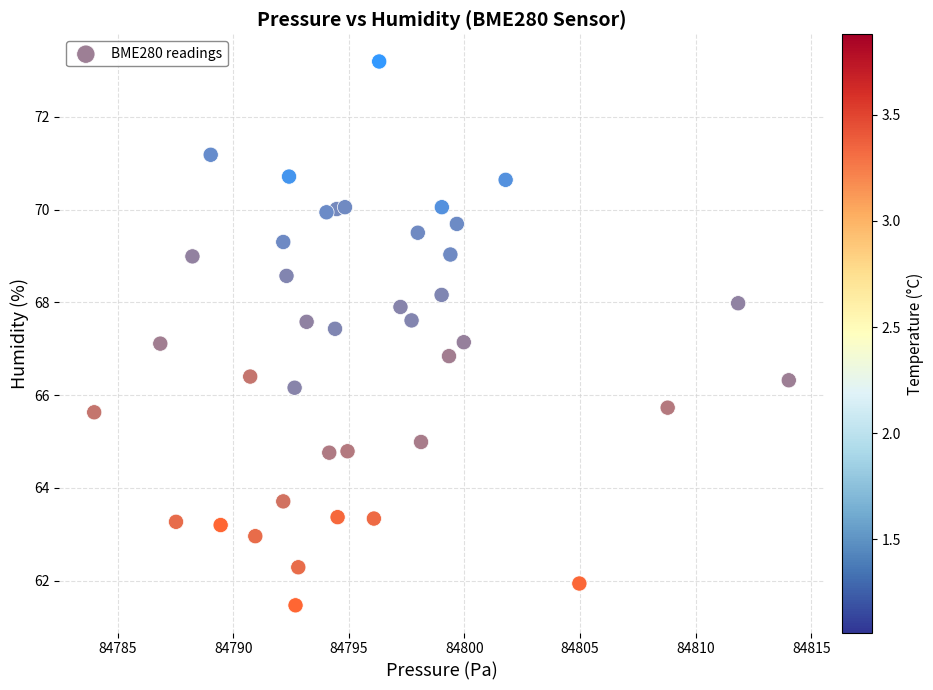

What is the range of Y values (max minus min)?

11.7